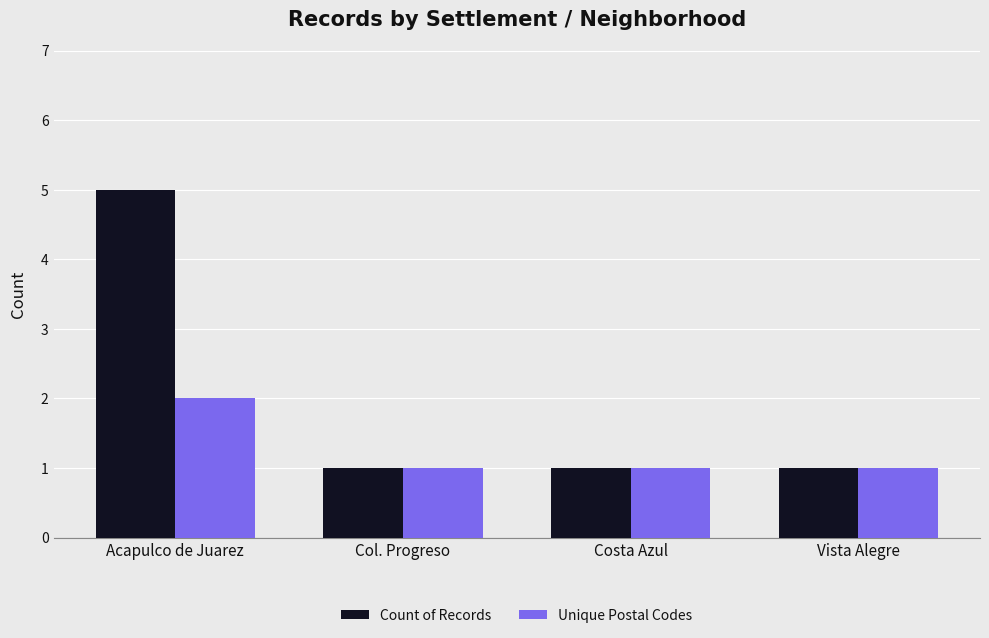

What is the value of the Count of Records bar at the 3rd from the left?

1